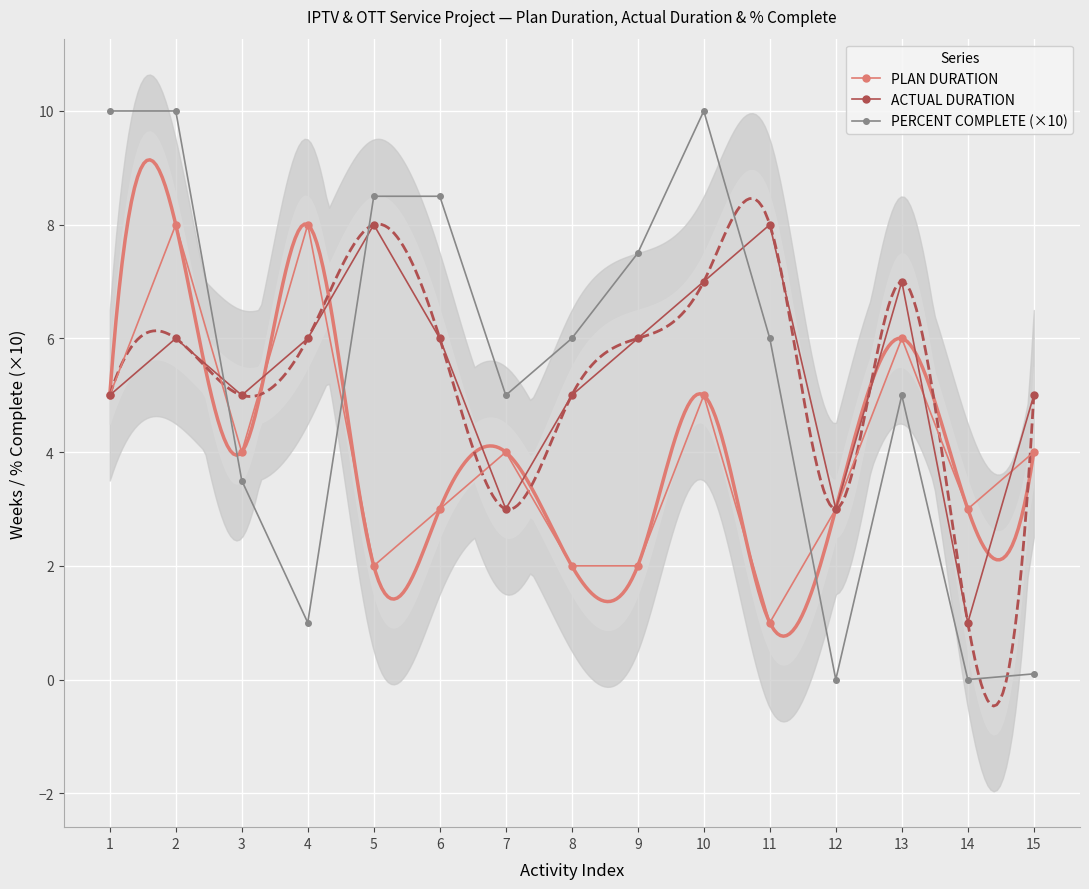

Is this an area chart (filled region under the line)?

No